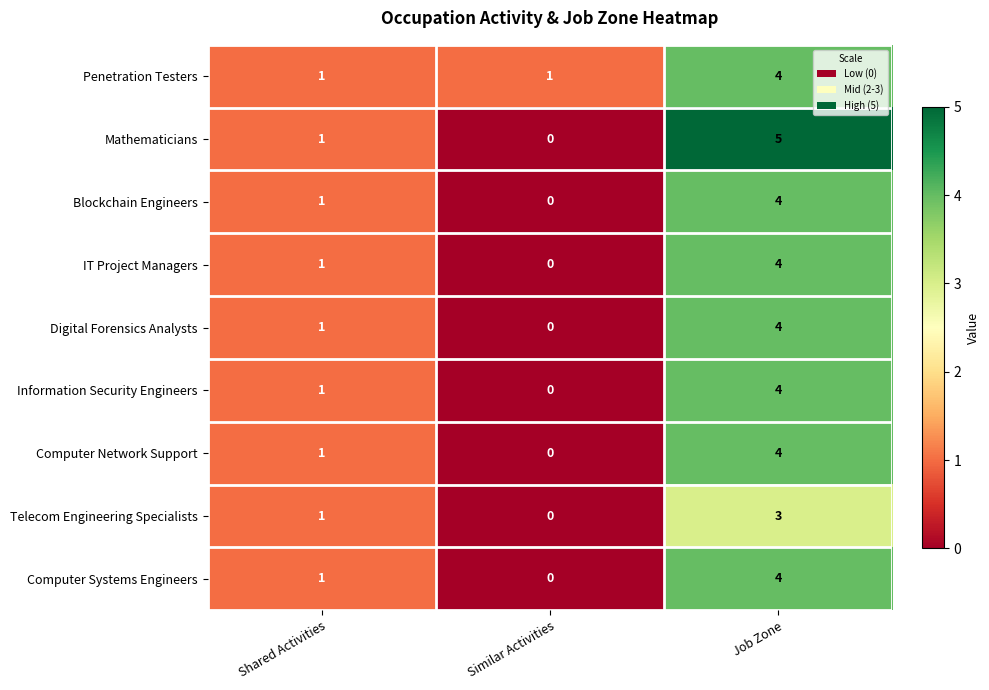

The value of Digital Forensics Analysts at Shared Activities is 1. True or false?

True